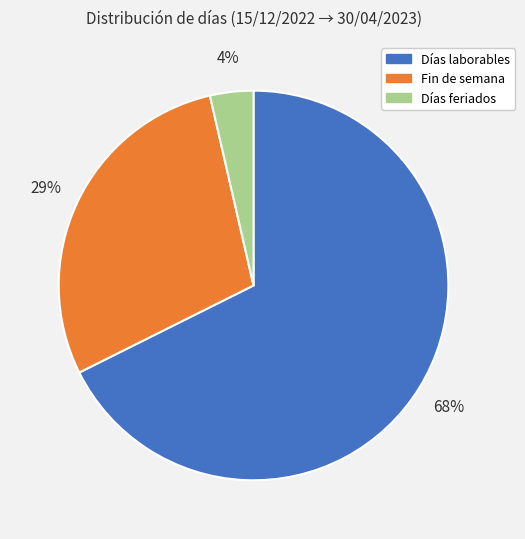

Is the sum of Días laborables and Fin de semana greater than half?

Yes